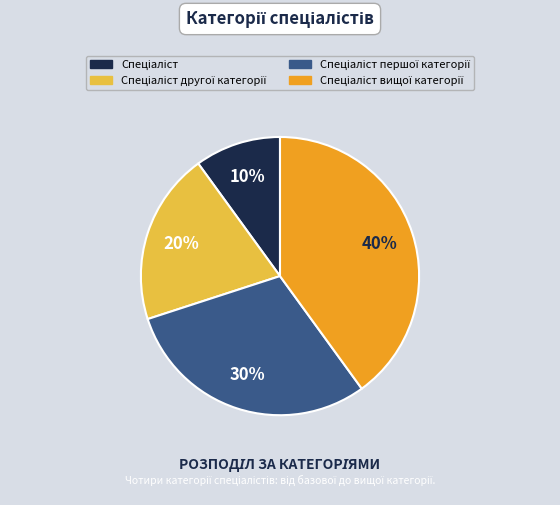

Is there any slice that represents more than half of the pie?

No